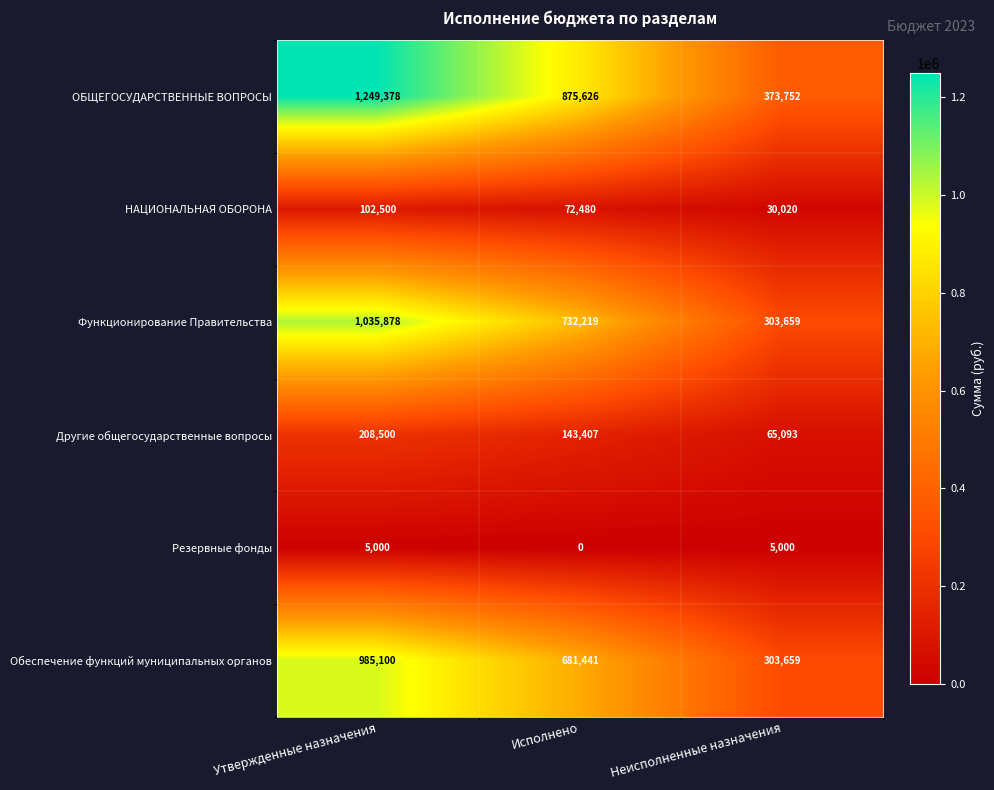

At how many categories does at least one series exceed 96699?

3